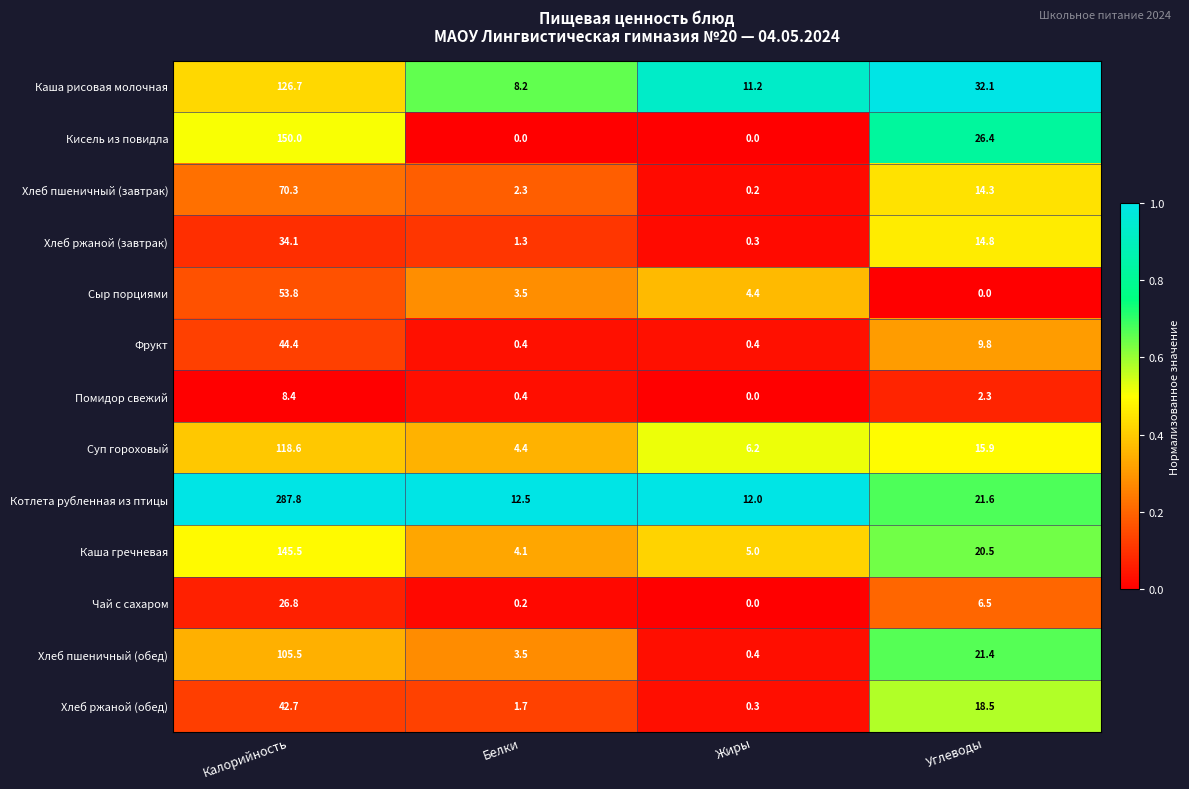

The Чай с сахаром series shows 42.1 at Калорийность. True or false?

False